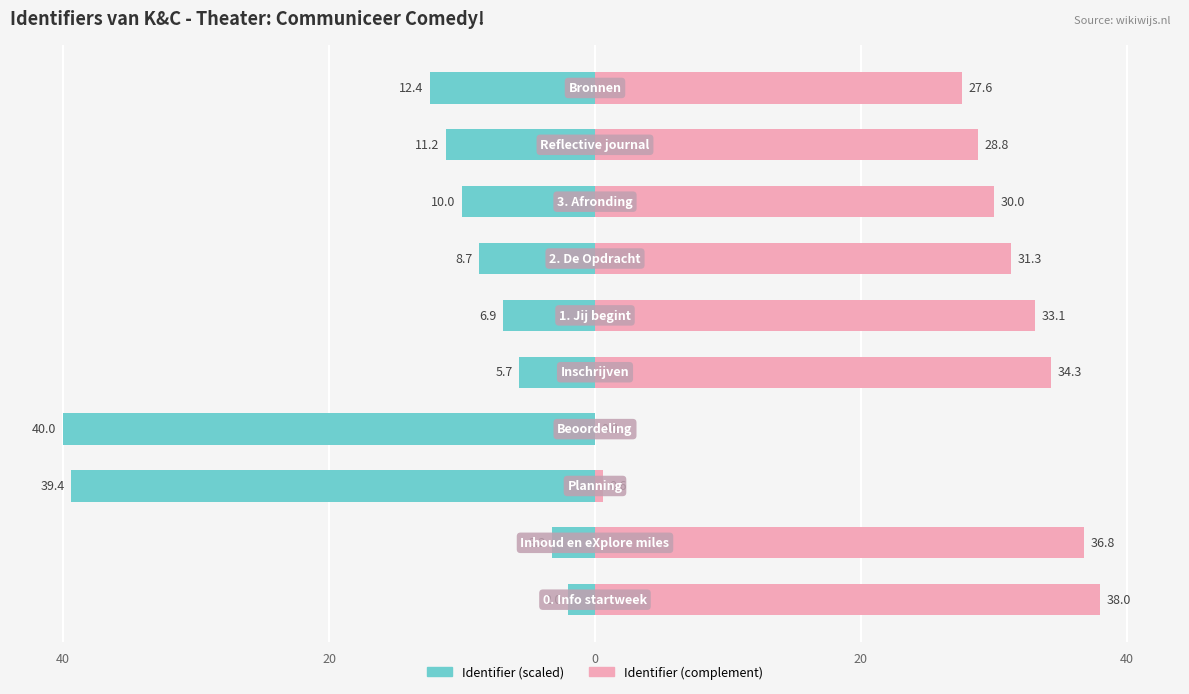

What is the maximum value for Identifier (left)?

-2.0